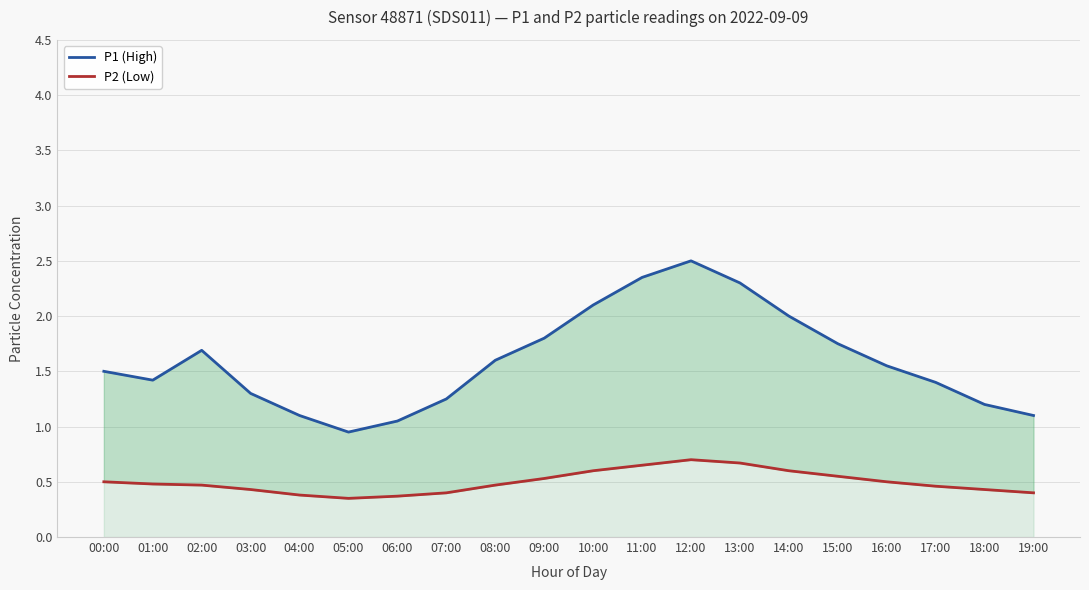

What is the difference between the maximum and minimum values in the P1 (High) series?

1.6